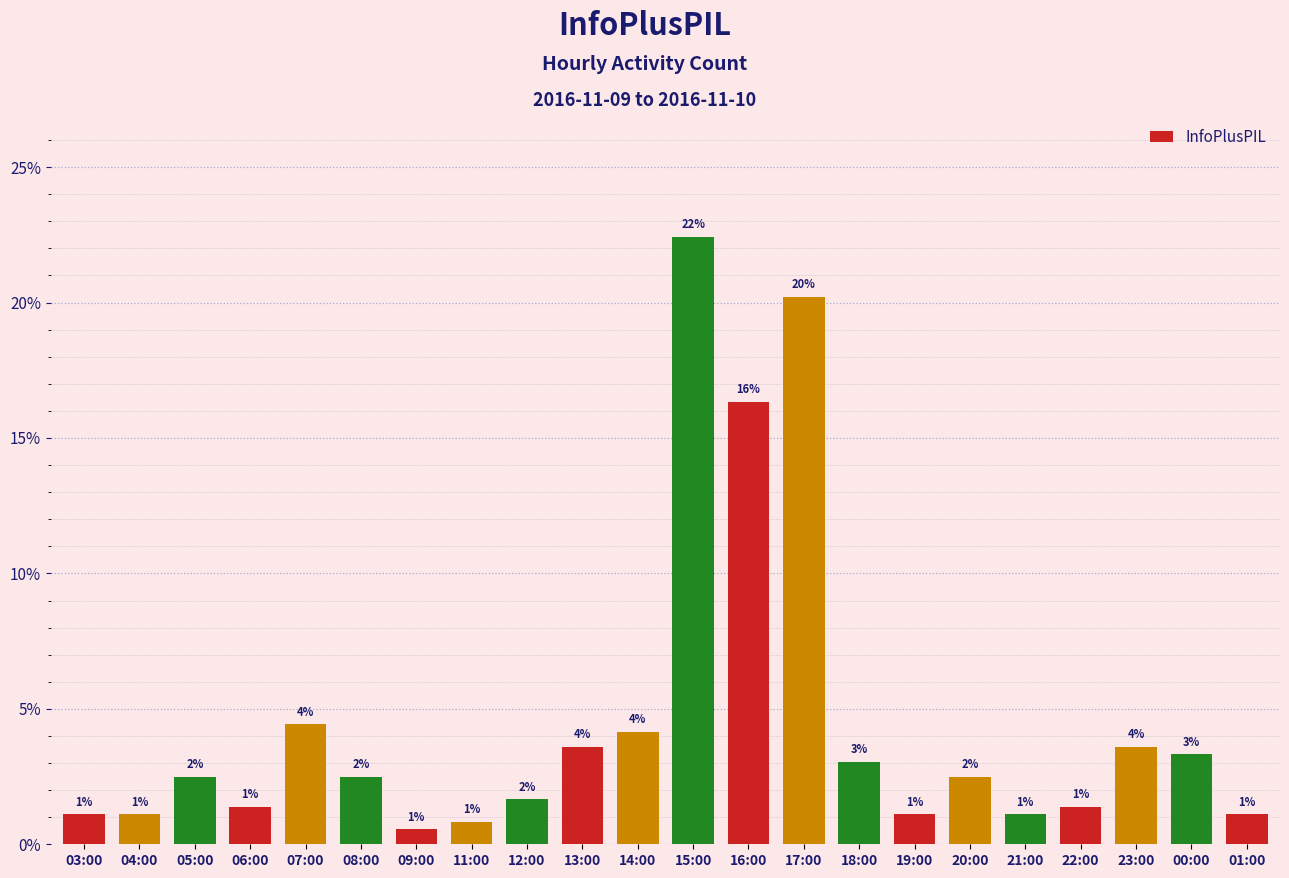

How many bars are there in total?

22